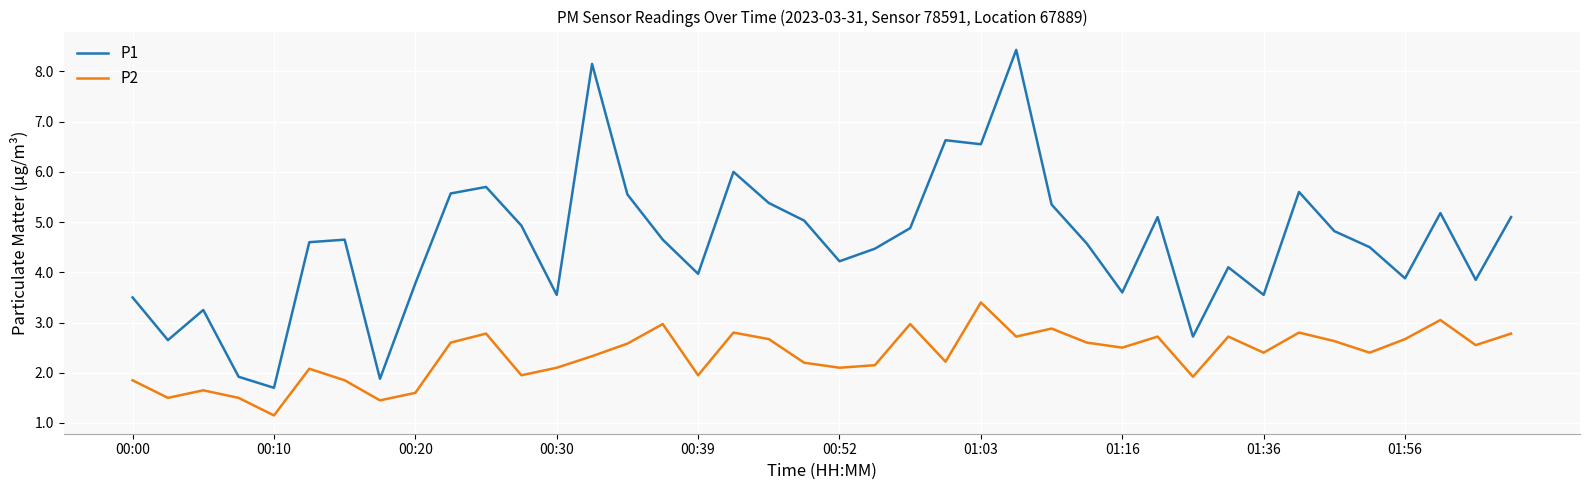

True or false: P1 has more than 0 interior local peaks.

True